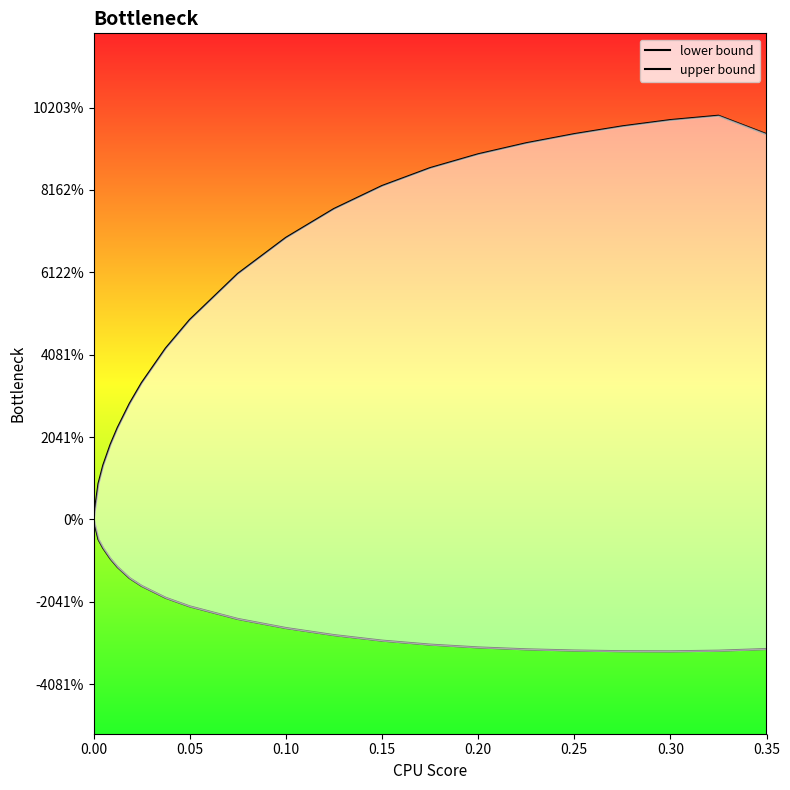

True or false: lower bound and upper bound intersect in this chart.

False